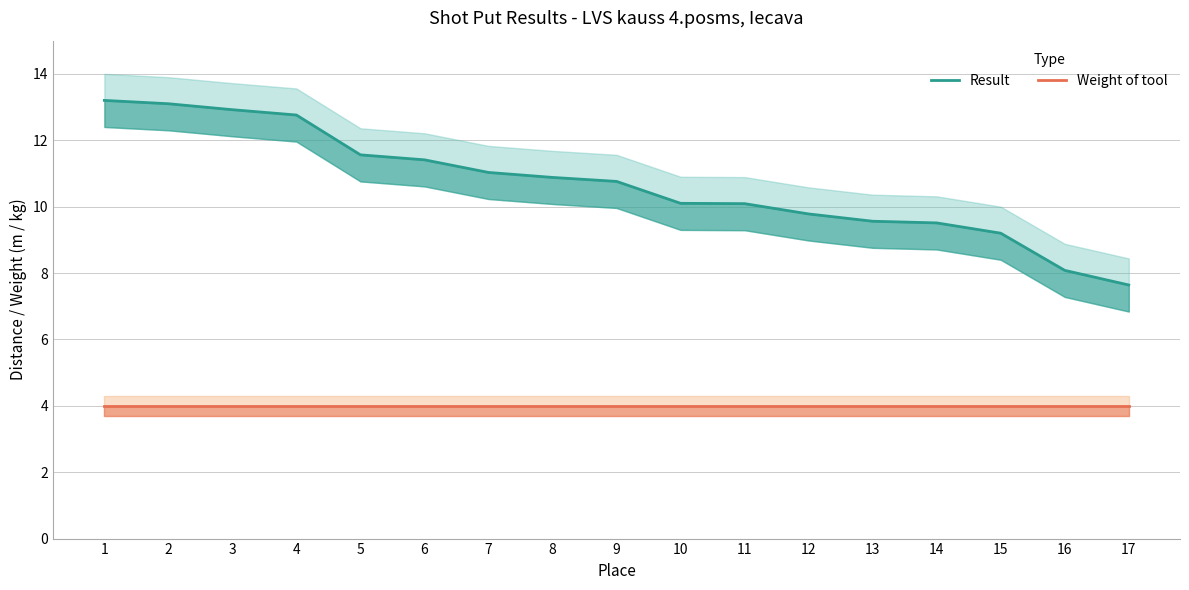

True or false: Result and Weight of tool intersect in this chart.

False